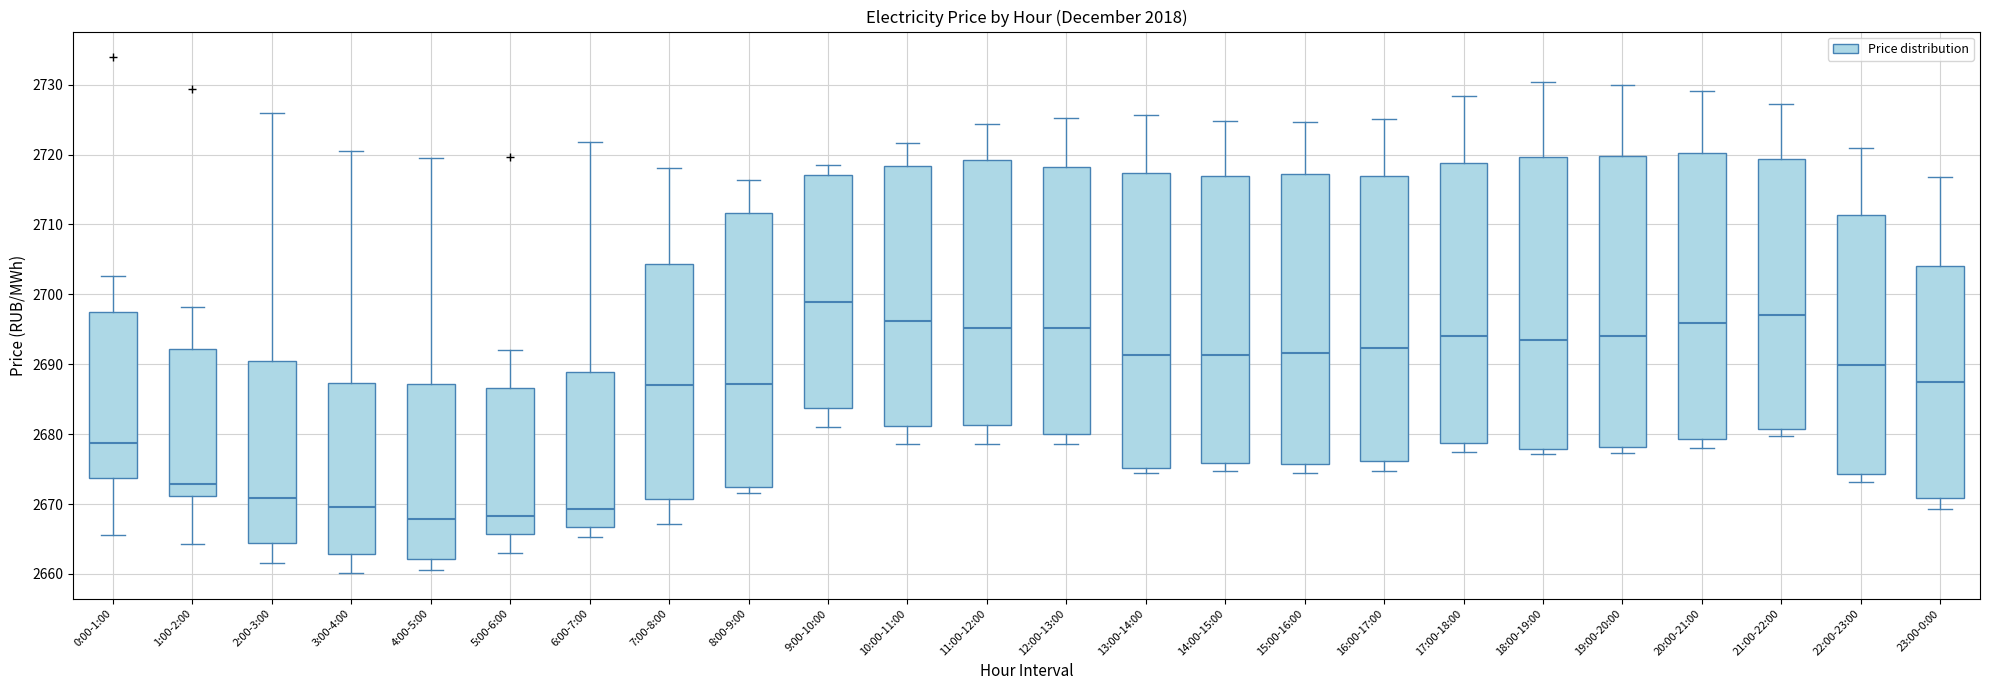

Reading left to right, read every box against the y-axis: the position of its median line, the range the box covers, and the ends of its whiskers. The values are not printed on the chart, so give them approximately, as read against the axis.

0:00-1:00: median 2679, box 2674 to 2697, whiskers 2666 to 2703
1:00-2:00: median 2673, box 2671 to 2692, whiskers 2664 to 2698
2:00-3:00: median 2671, box 2664 to 2690, whiskers 2662 to 2726
3:00-4:00: median 2670, box 2663 to 2687, whiskers 2660 to 2721
4:00-5:00: median 2668, box 2662 to 2687, whiskers 2661 to 2720
5:00-6:00: median 2668, box 2666 to 2687, whiskers 2663 to 2692
6:00-7:00: median 2669, box 2667 to 2689, whiskers 2665 to 2722
7:00-8:00: median 2687, box 2671 to 2704, whiskers 2667 to 2718
8:00-9:00: median 2687, box 2672 to 2712, whiskers 2672 (just below the box's lower edge) to 2716
9:00-10:00: median 2699, box 2684 to 2717, whiskers 2681 to 2719
10:00-11:00: median 2696, box 2681 to 2718, whiskers 2679 to 2722
11:00-12:00: median 2695, box 2681 to 2719, whiskers 2679 to 2724
12:00-13:00: median 2695, box 2680 to 2718, whiskers 2679 to 2725
13:00-14:00: median 2691, box 2675 to 2717, whiskers 2674 to 2726
14:00-15:00: median 2691, box 2676 to 2717, whiskers 2675 to 2725
15:00-16:00: median 2692, box 2676 to 2717, whiskers 2674 to 2725
16:00-17:00: median 2692, box 2676 to 2717, whiskers 2675 to 2725
17:00-18:00: median 2694, box 2679 to 2719, whiskers 2677 to 2728
18:00-19:00: median 2694, box 2678 to 2720, whiskers 2677 to 2730
19:00-20:00: median 2694, box 2678 to 2720, whiskers 2677 to 2730
20:00-21:00: median 2696, box 2679 to 2720, whiskers 2678 to 2729
21:00-22:00: median 2697, box 2681 to 2719, whiskers 2680 to 2727
22:00-23:00: median 2690, box 2674 to 2711, whiskers 2673 to 2721
23:00-0:00: median 2687, box 2671 to 2704, whiskers 2669 to 2717